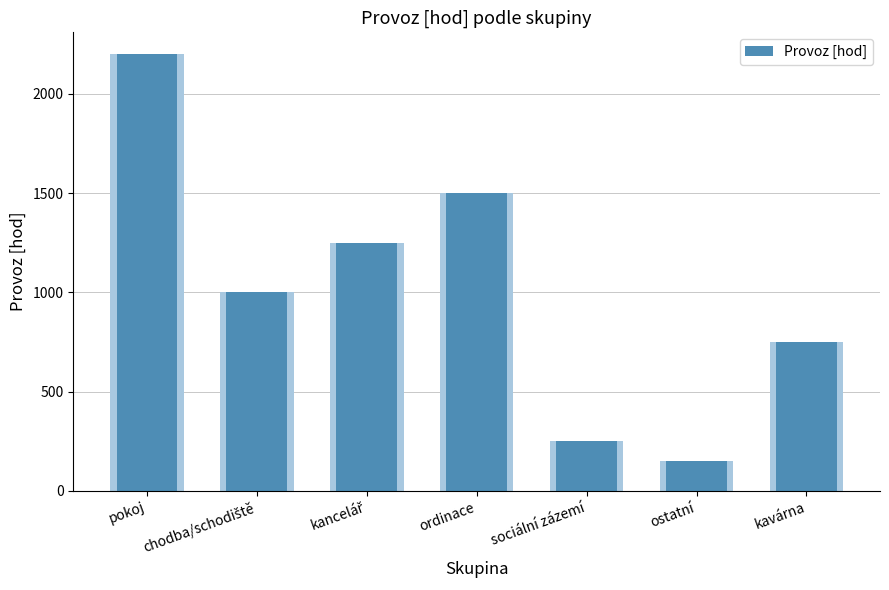

At which label does the data first exceed 1000?

pokoj